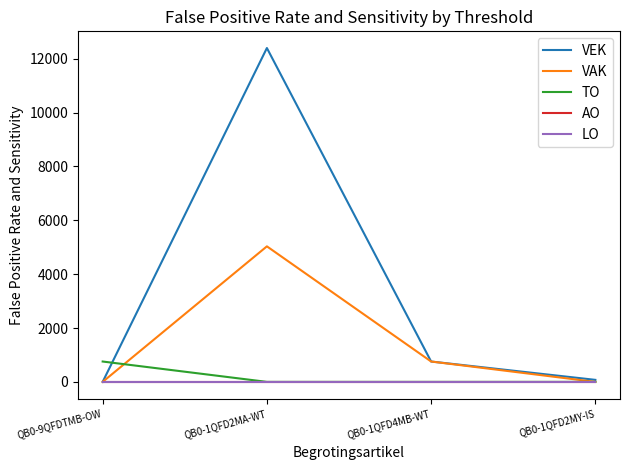

Is this an area chart (filled region under the line)?

No